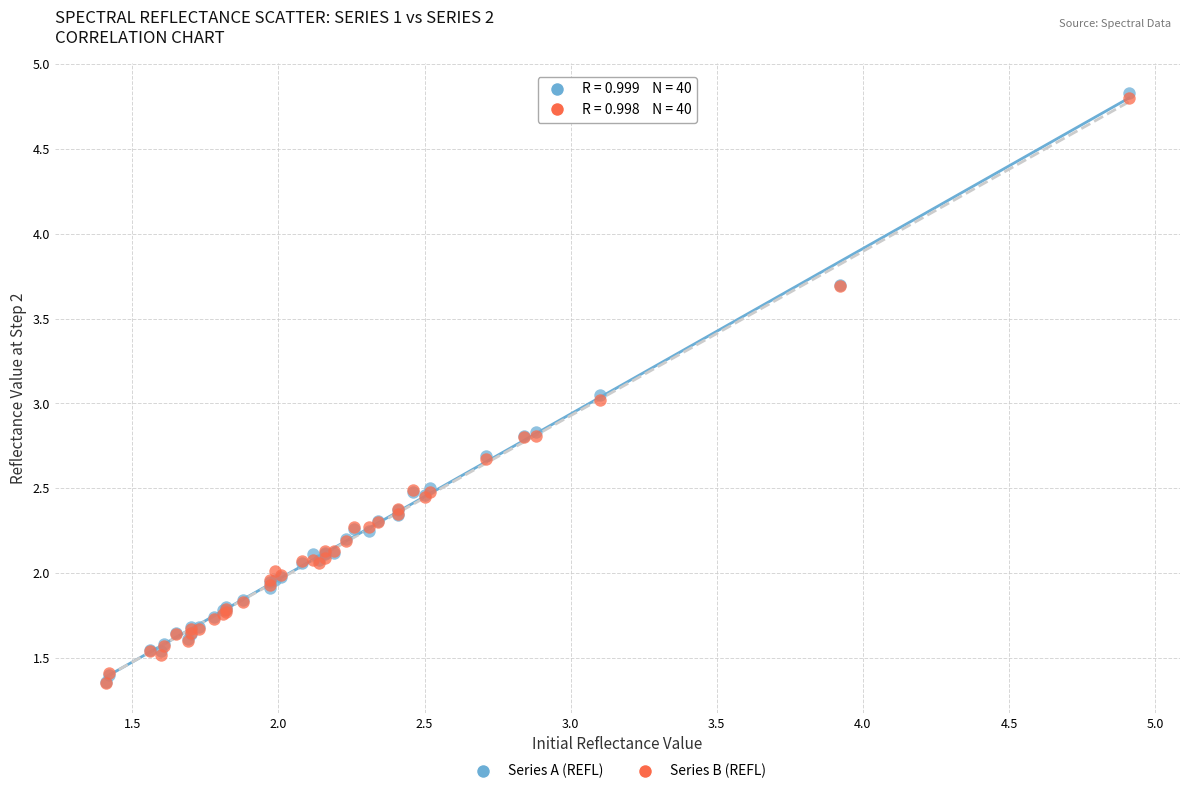

Which series has the widest spread of Y values?

Series A (REFL)